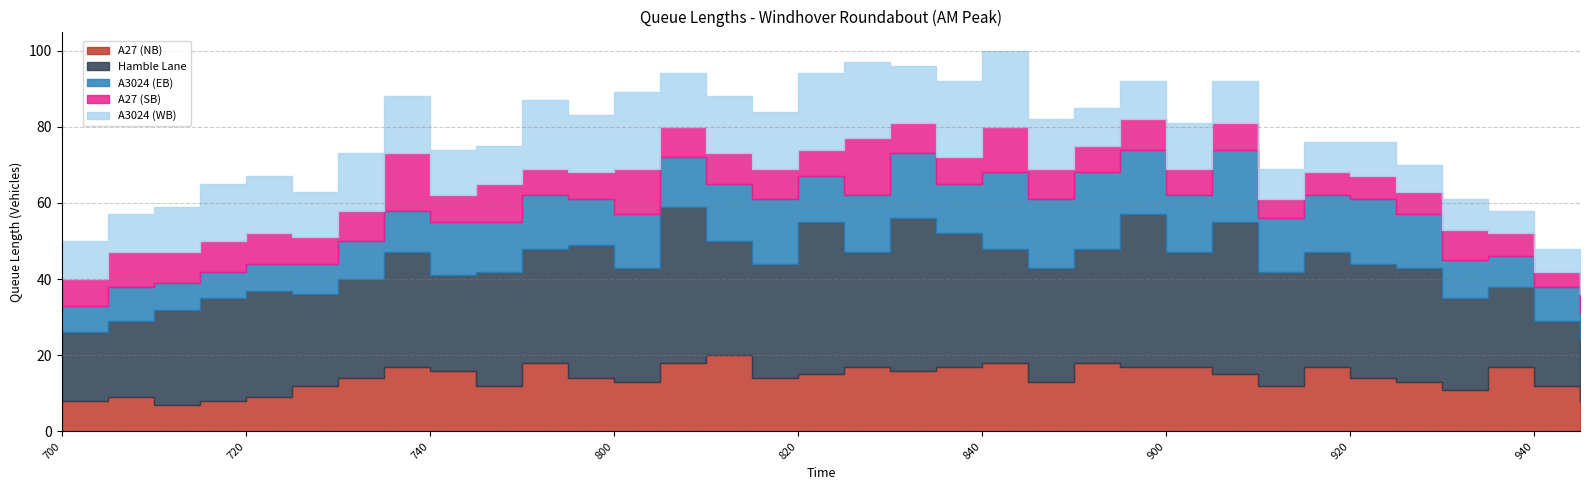

True or false: Hamble Lane and A3024 (EB) intersect in this chart.

False